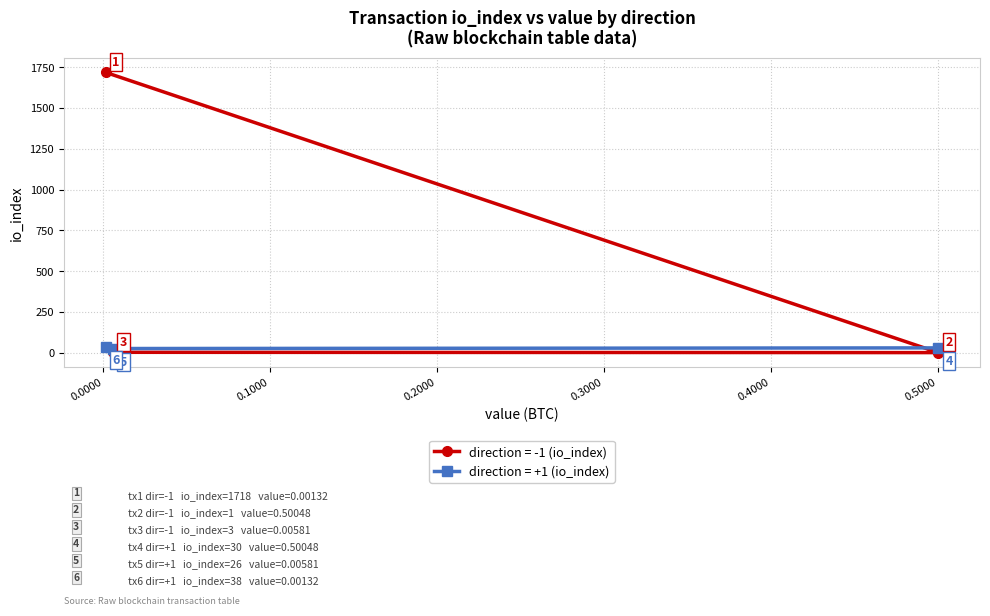

What is the sum of all direction -1 (io_index) values?

1722